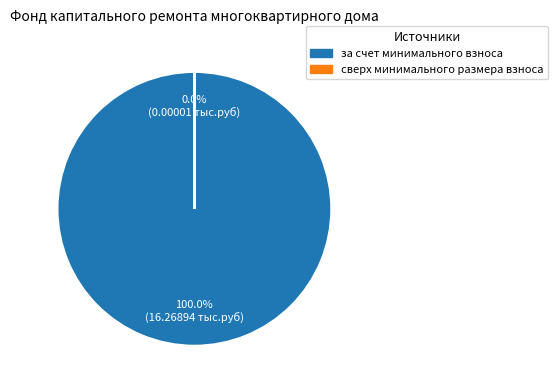

Is it true that за счет минимального взноса is 86% of the pie?

False